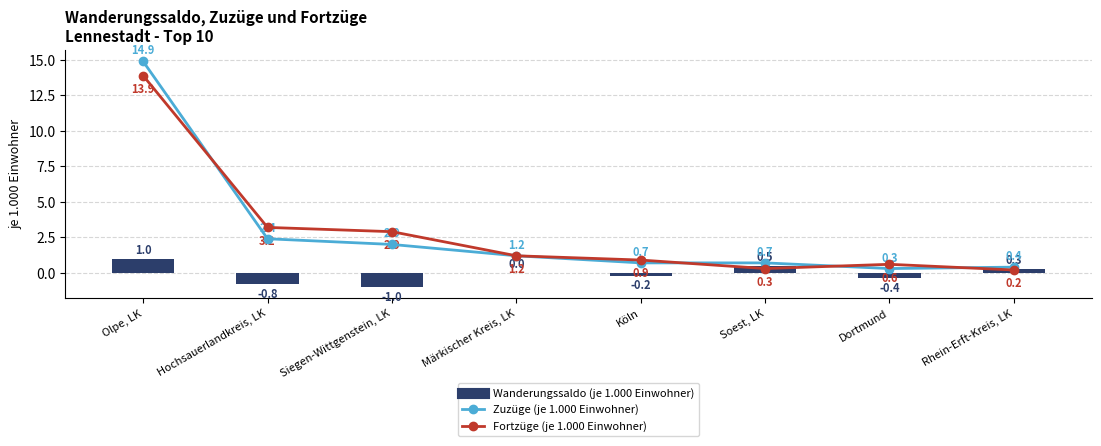

Reading right to left, list all the values displayed in this chart.

Zuzüge (je 1.000 Einwohner): Rhein-Erft-Kreis, LK=0.4	Dortmund=0.3	Soest, LK=0.7	Köln=0.7	Märkischer Kreis, LK=1.2	Siegen-Wittgenstein, LK=2.0	Hochsauerlandkreis, LK=2.4	Olpe, LK=14.9
Fortzüge (je 1.000 Einwohner): Rhein-Erft-Kreis, LK=0.2	Dortmund=0.6	Soest, LK=0.3	Köln=0.9	Märkischer Kreis, LK=1.2	Siegen-Wittgenstein, LK=2.9	Hochsauerlandkreis, LK=3.2	Olpe, LK=13.9
Wanderungssaldo (je 1.000 Einwohner): Rhein-Erft-Kreis, LK=0.3	Dortmund=-0.4	Soest, LK=0.5	Köln=-0.2	Märkischer Kreis, LK=0.0	Siegen-Wittgenstein, LK=-1.0	Hochsauerlandkreis, LK=-0.8	Olpe, LK=1.0